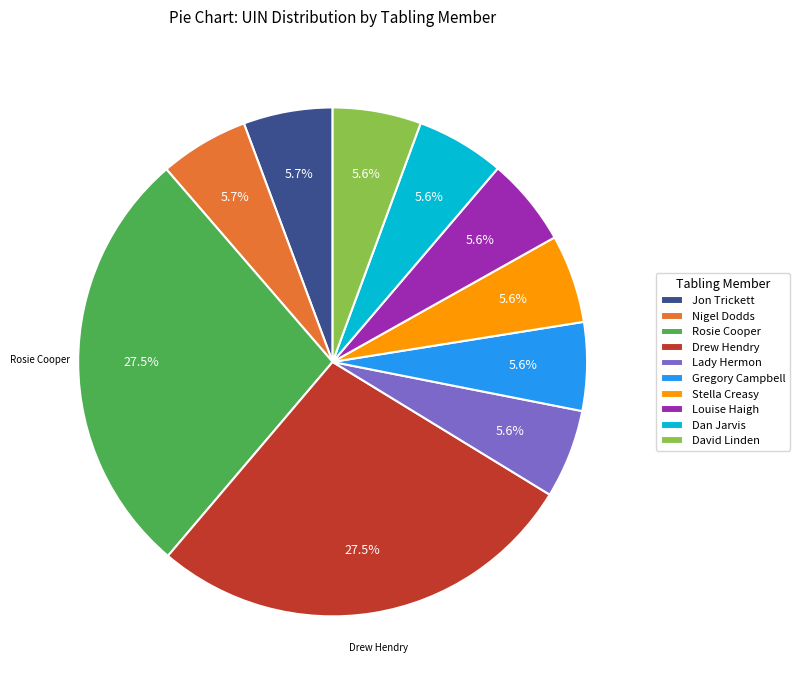

To the nearest percent, what is the combined percentage of Louise Haigh and Lady Hermon?

11%